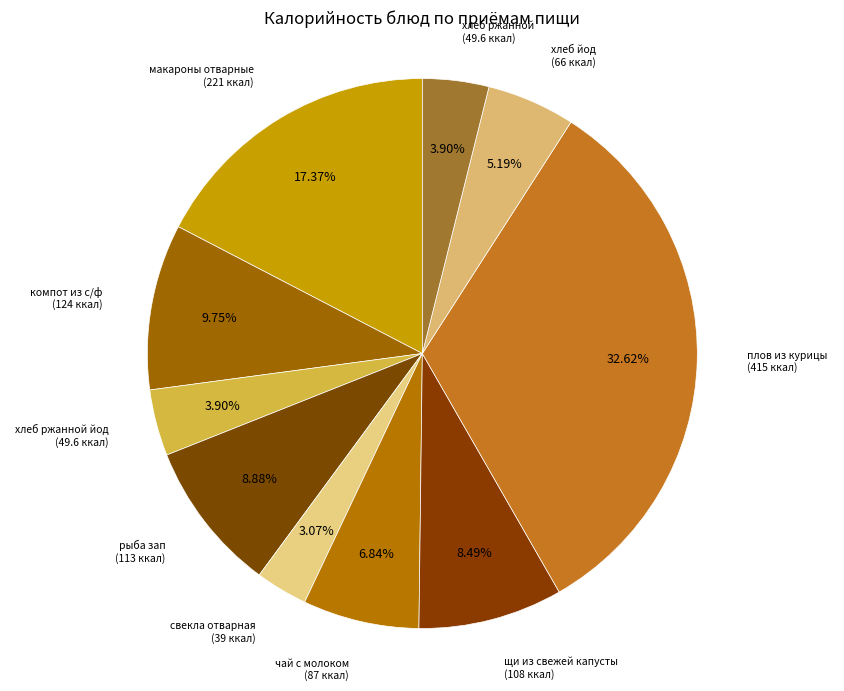

Which slice is the largest?

плов из курицы